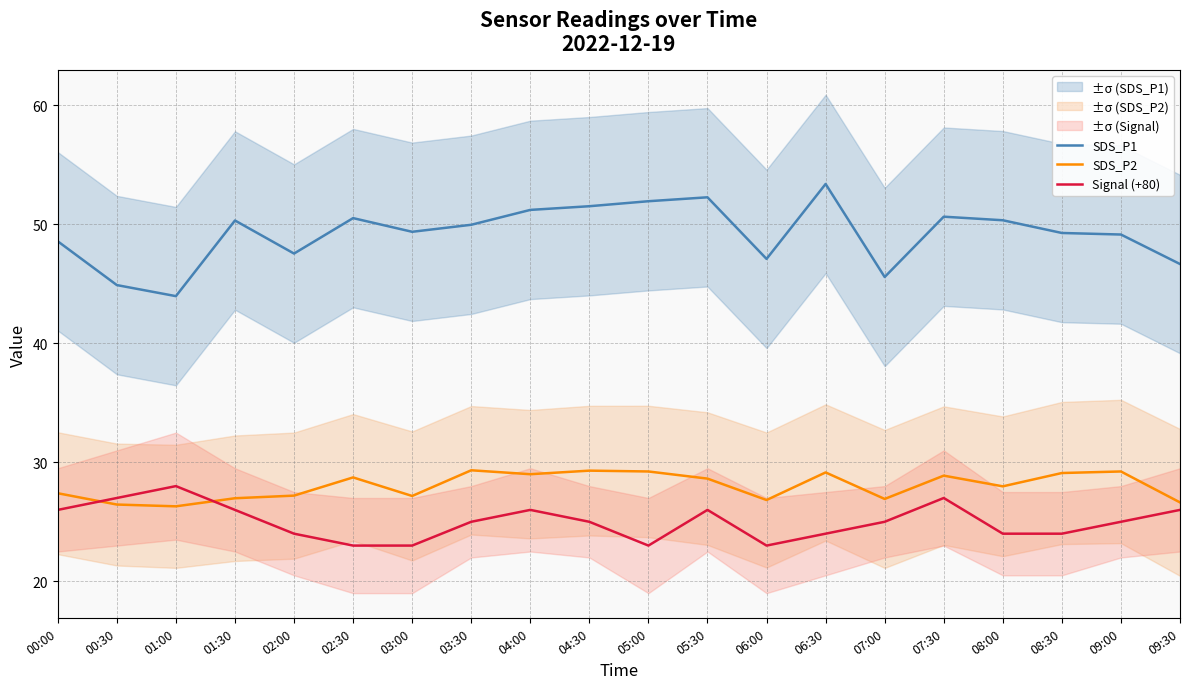

Where do Signal (+80) and SDS_P2 first cross each other?

00:00 and 00:30